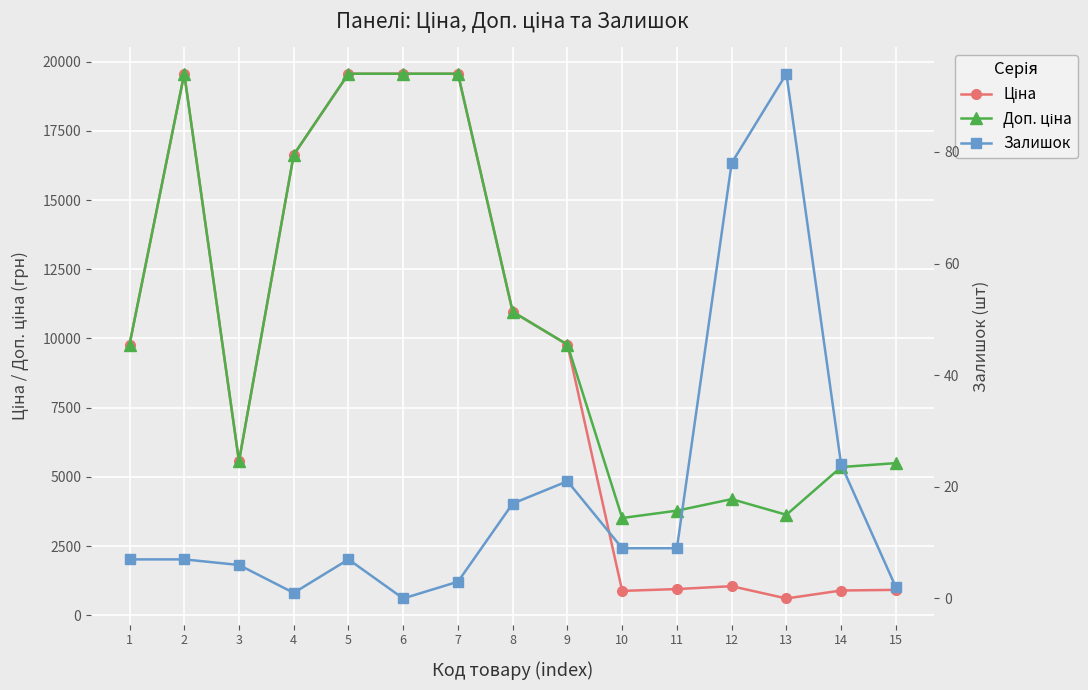

What is the difference between the highest and lowest values at 4?

16635.8